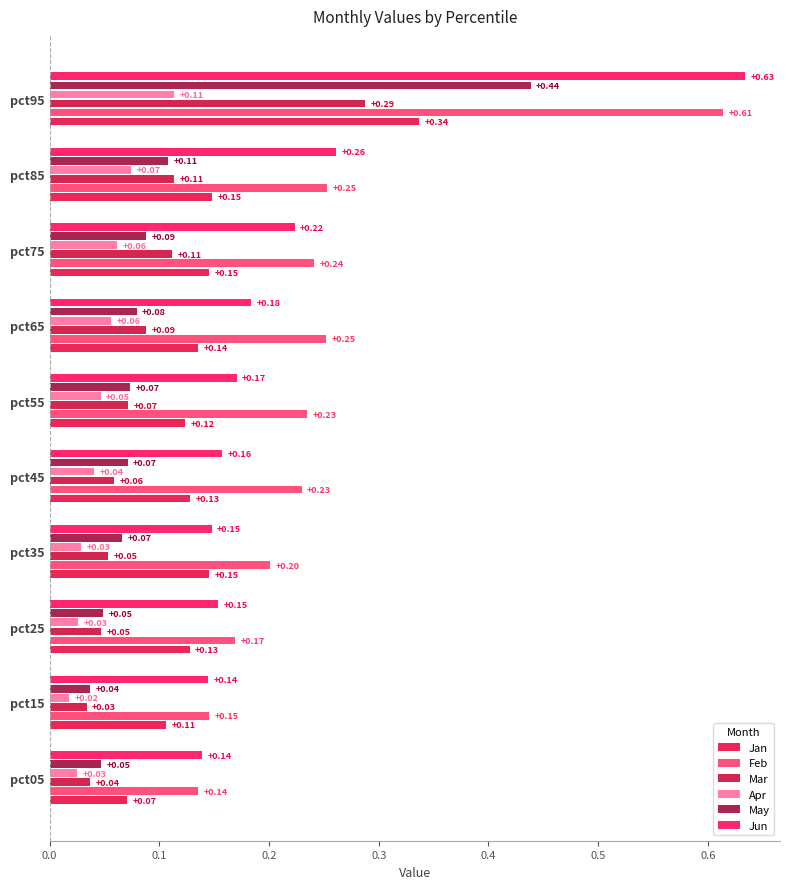

How many Mar values are between 0 and 1?

10